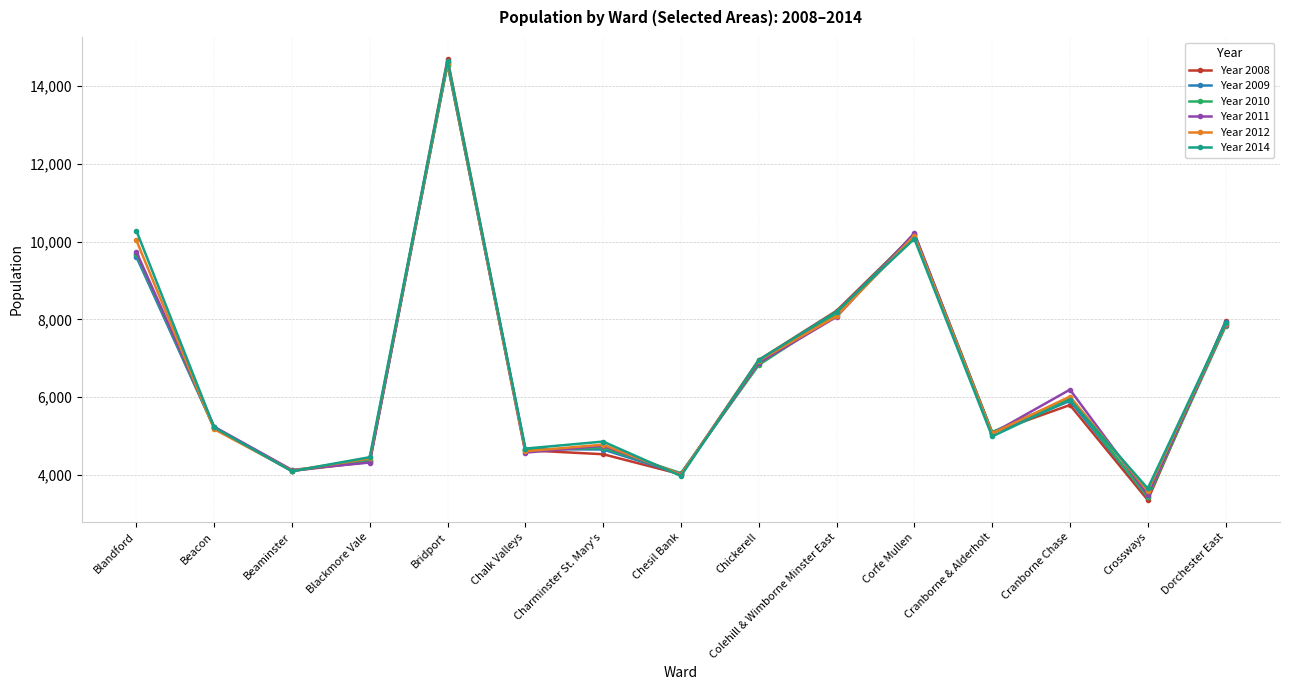

What is the spread (max minus min) of values at Blandford?

673